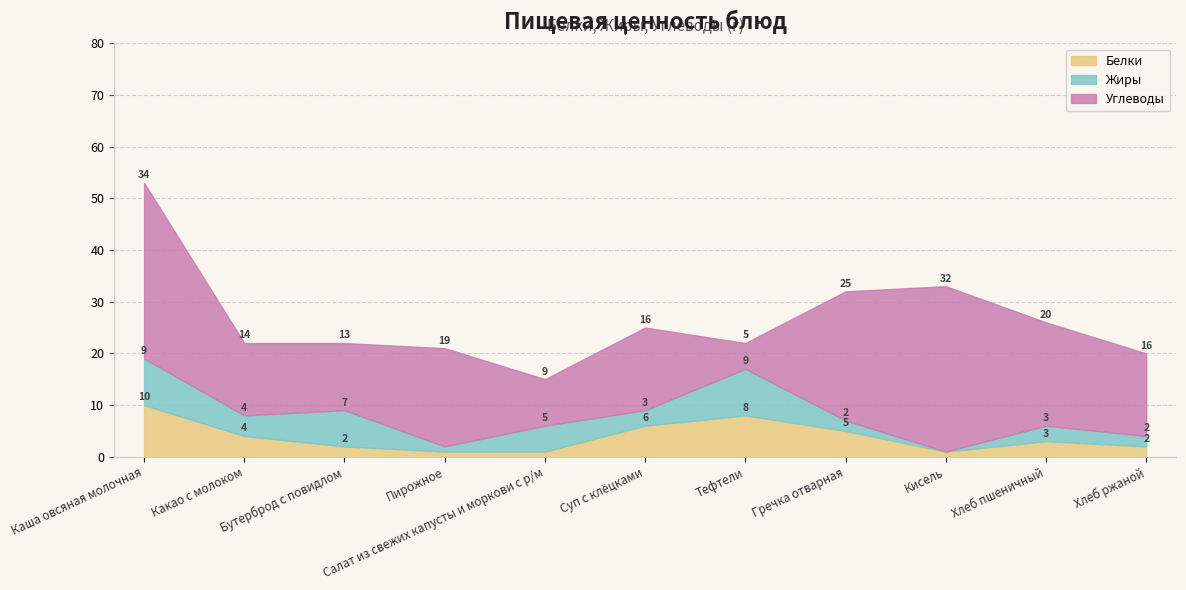

Reading left to right, what are all the values shown in this chart?

Белки: Каша овсяная молочная=10	Какао с молоком=4	Бутерброд с повидлом=2	Пирожное=1	Салат из свежих капусты и моркови с р/м=1	Суп с клёцками=6	Тефтели=8	Гречка отварная=5	Кисель=1	Хлеб пшеничный=3	Хлеб ржаной=2
Жиры: Каша овсяная молочная=9	Какао с молоком=4	Бутерброд с повидлом=7	Пирожное=1	Салат из свежих капусты и моркови с р/м=5	Суп с клёцками=3	Тефтели=9	Гречка отварная=2	Кисель=0	Хлеб пшеничный=3	Хлеб ржаной=2
Углеводы: Каша овсяная молочная=34	Какао с молоком=14	Бутерброд с повидлом=13	Пирожное=19	Салат из свежих капусты и моркови с р/м=9	Суп с клёцками=16	Тефтели=5	Гречка отварная=25	Кисель=32	Хлеб пшеничный=20	Хлеб ржаной=16